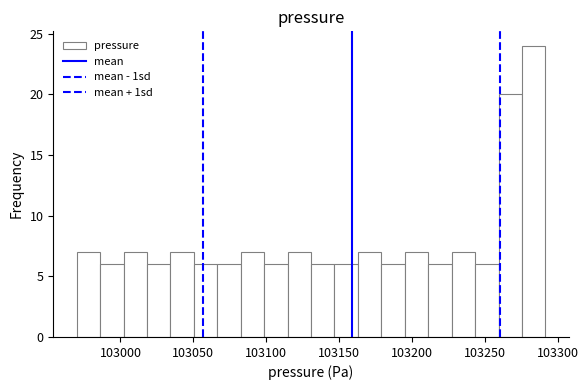

Read against the x-axis, roughly where is the centre of the tallest bar?

103285